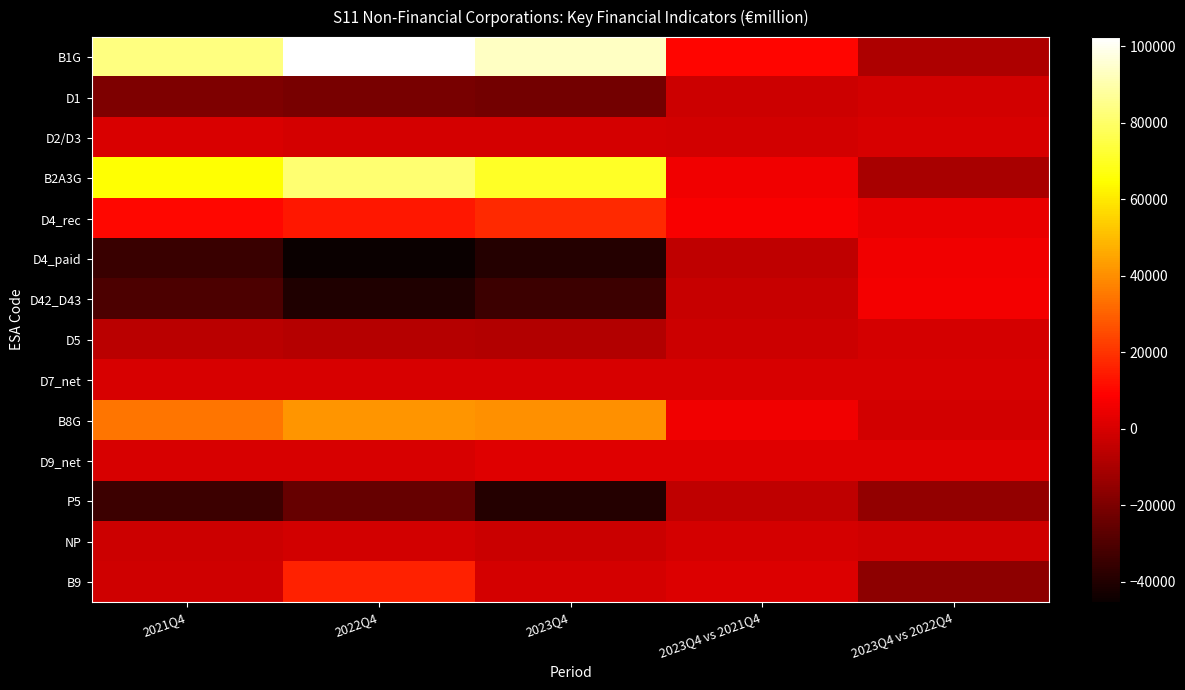

What is the spread (max minus min) of values at 2022Q4?

147731.6